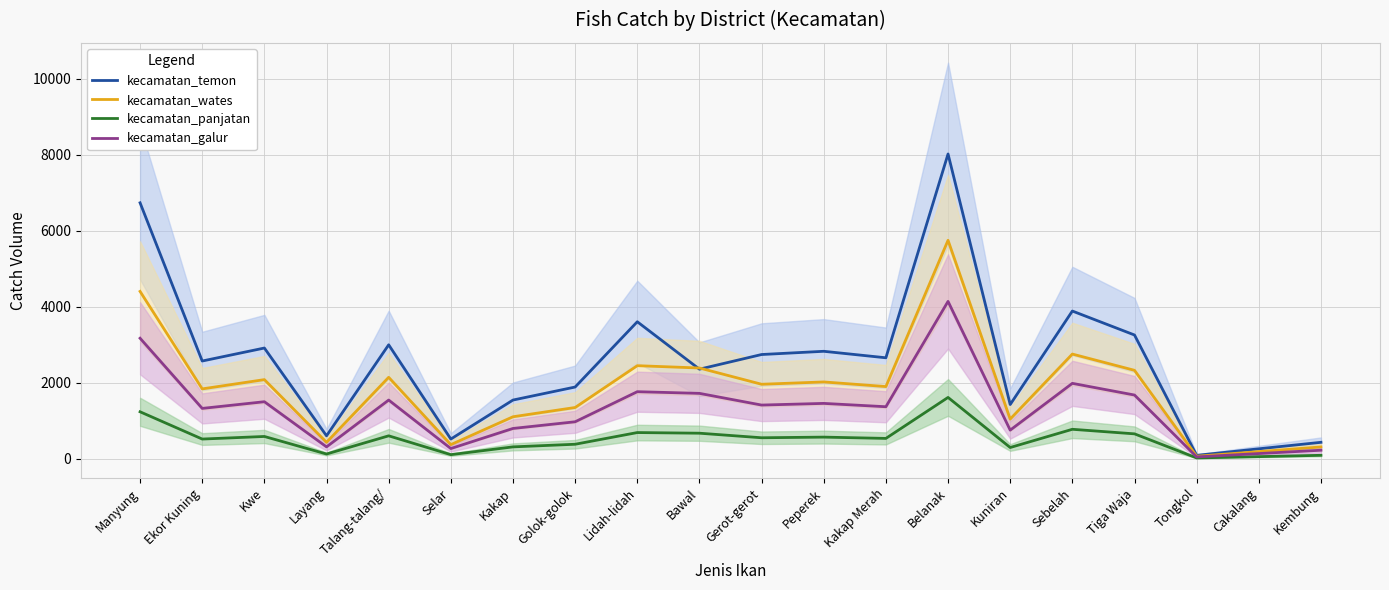

What is the smallest value displayed?

17